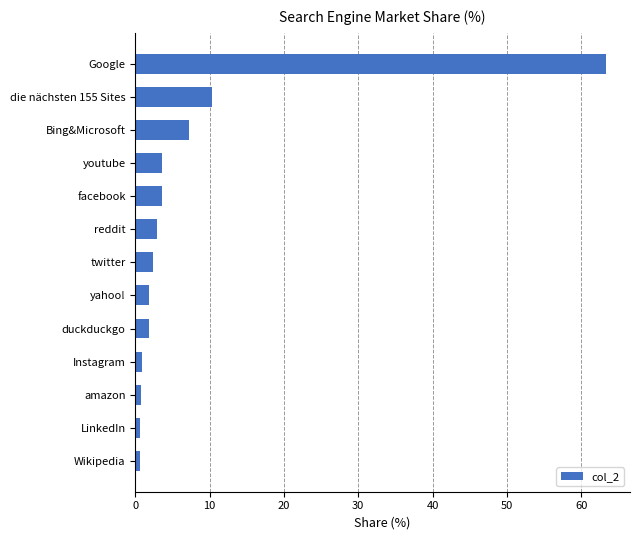

At which label is the value closest to 31?

die nächsten 155 Sites